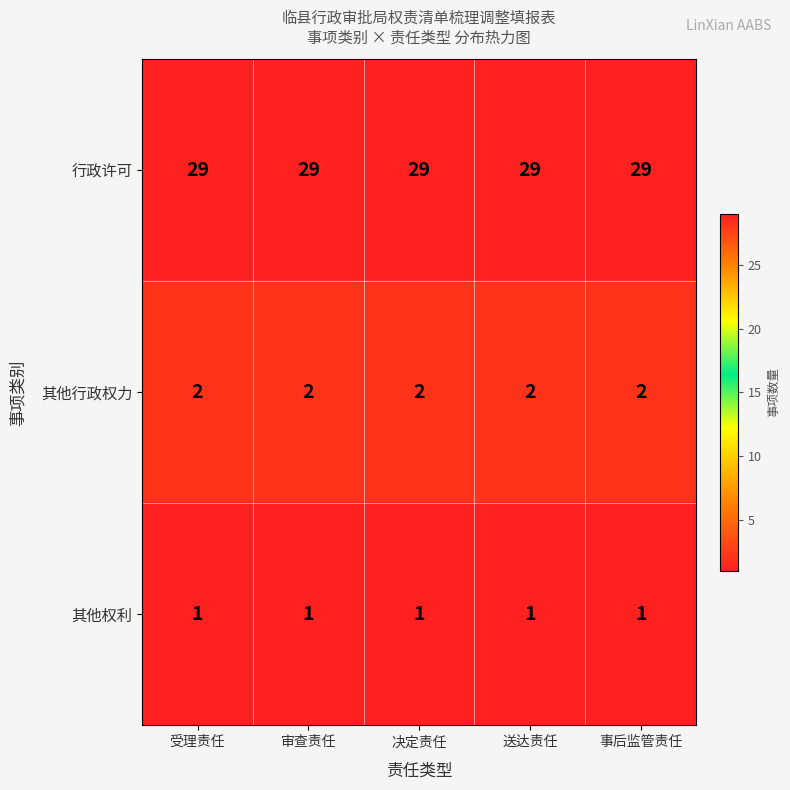

Read the 行政许可 value at 决定责任.

29